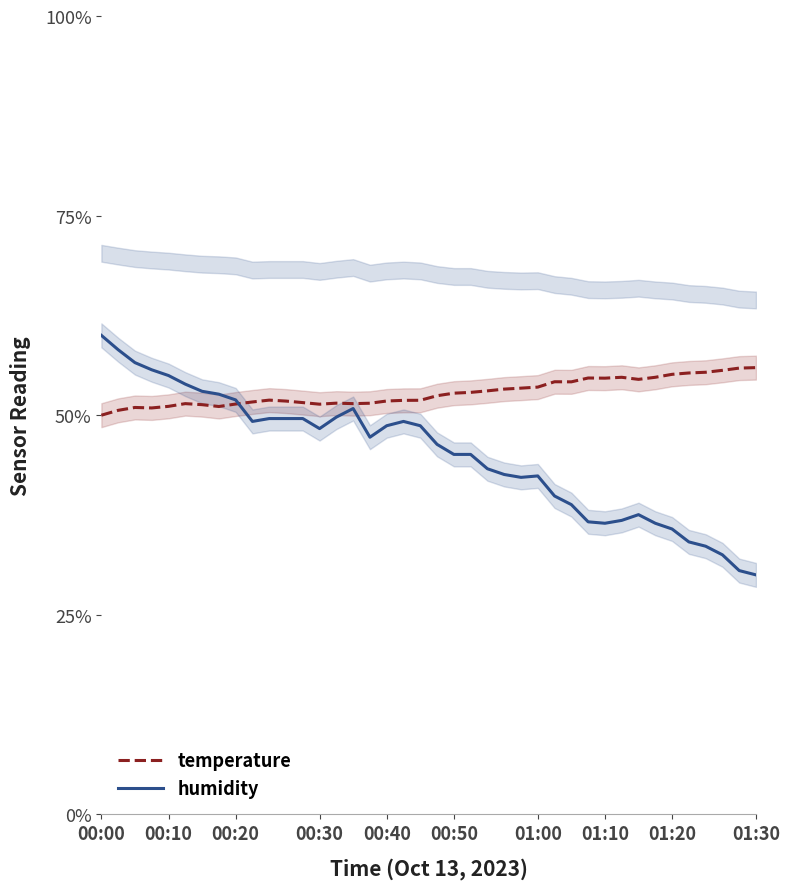

True or false: humidity and temperature intersect in this chart.

True